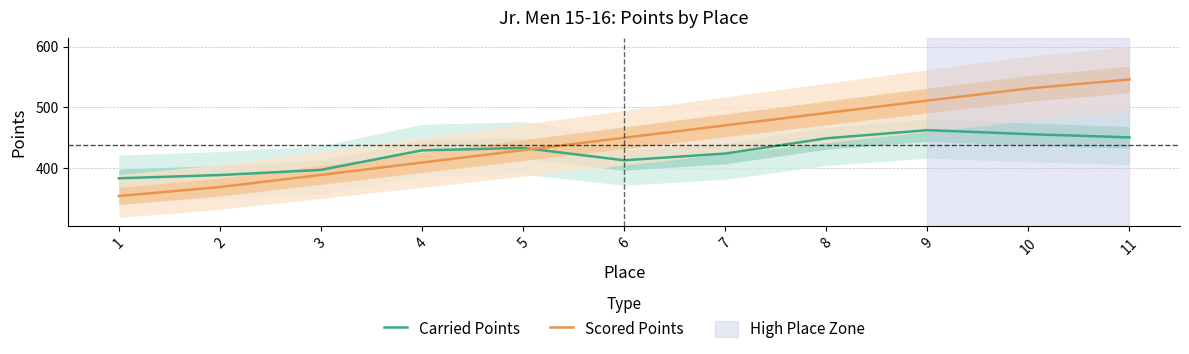

How many lines are shown in the chart?

2